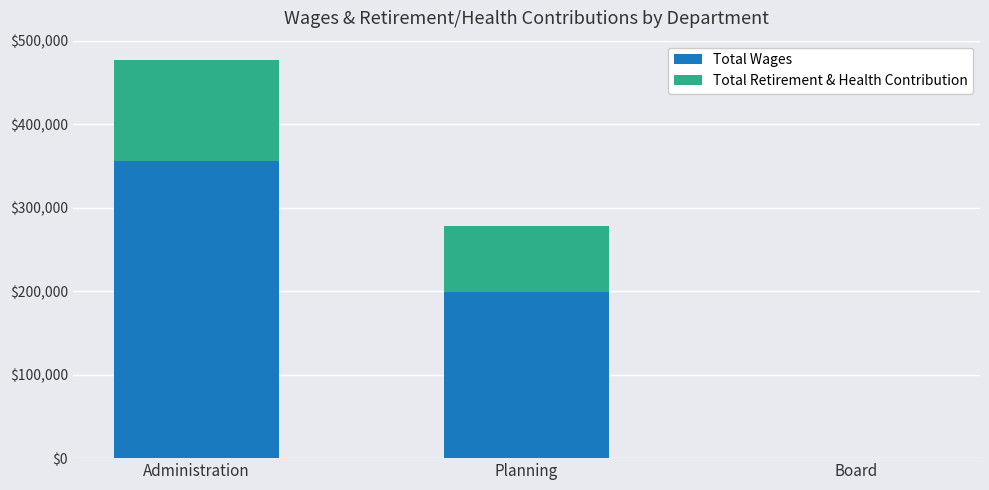

What is the total value across all series at Administration?

476560